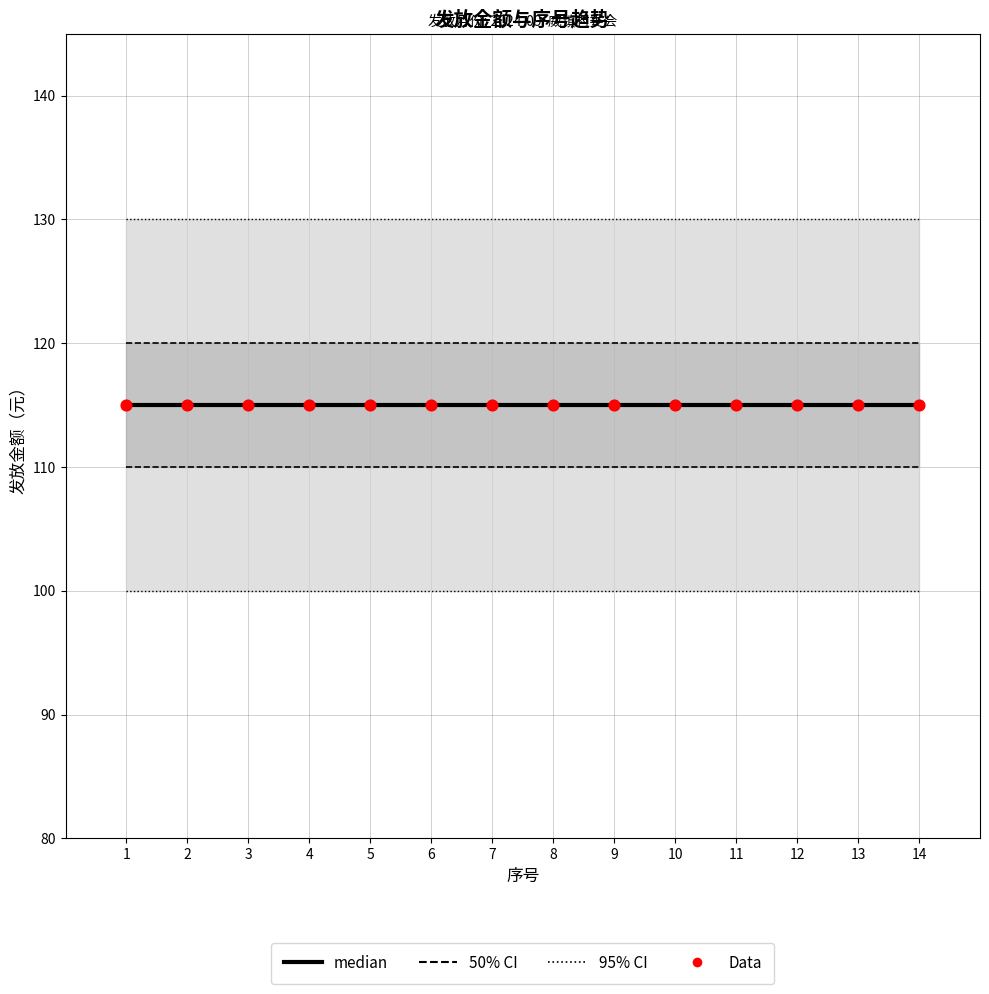

Which series contains the highest Y value?

95% CI